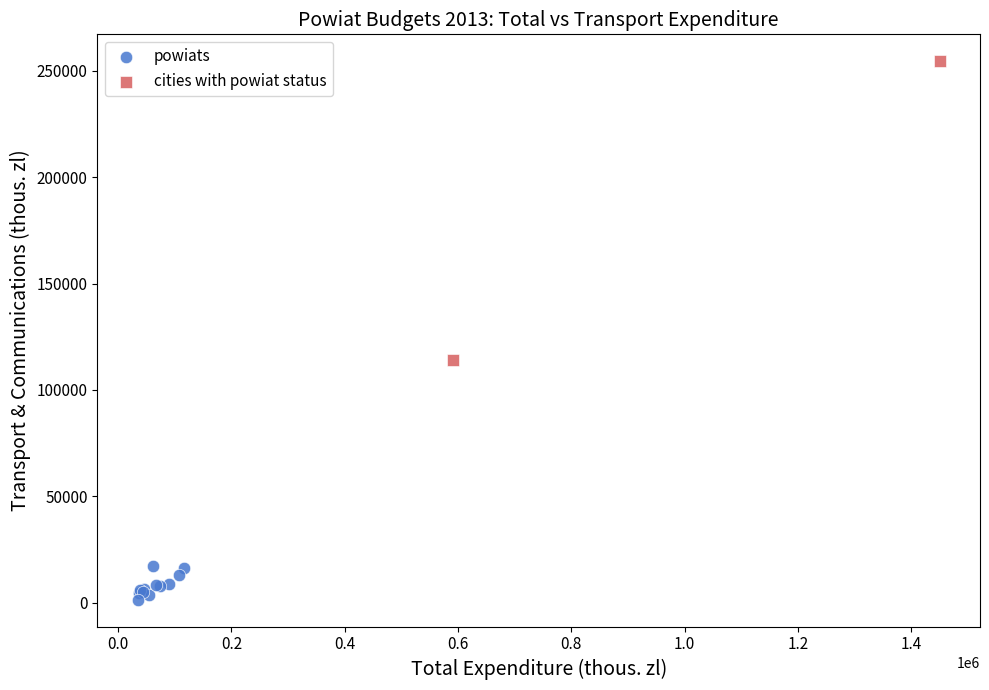

What are all the series names shown in the legend?

powiats, cities with powiat status